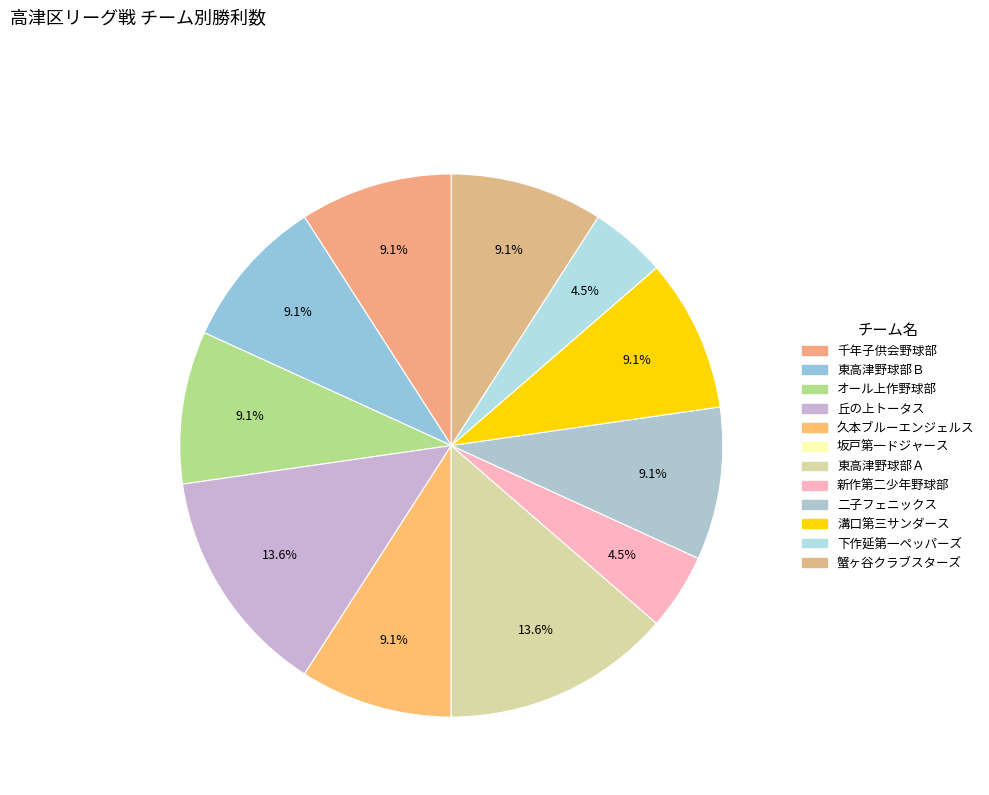

Does 丘の上トータス represent more than half of the total?

No